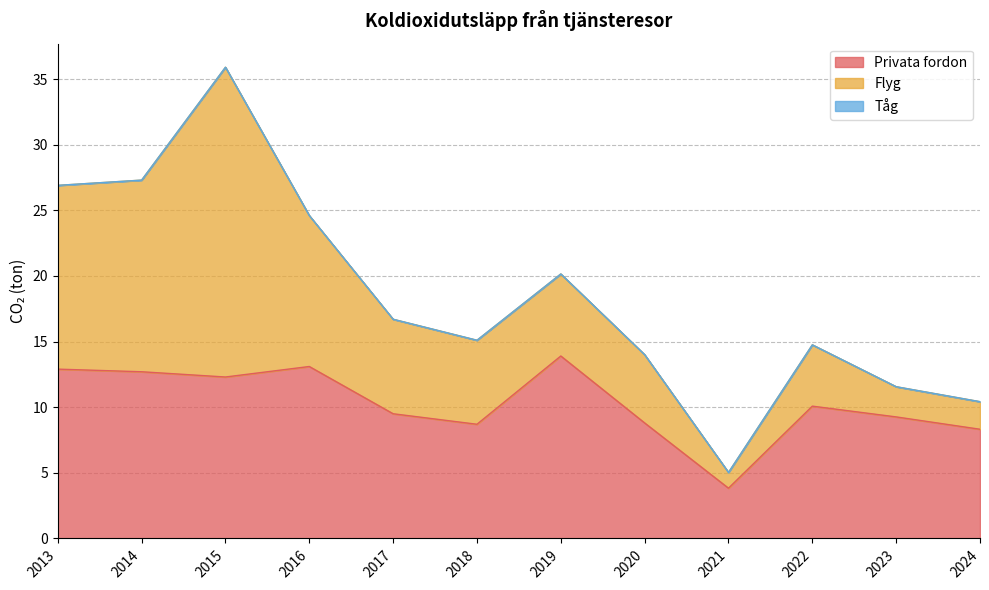

True or false: Tåg and Flyg intersect in this chart.

False